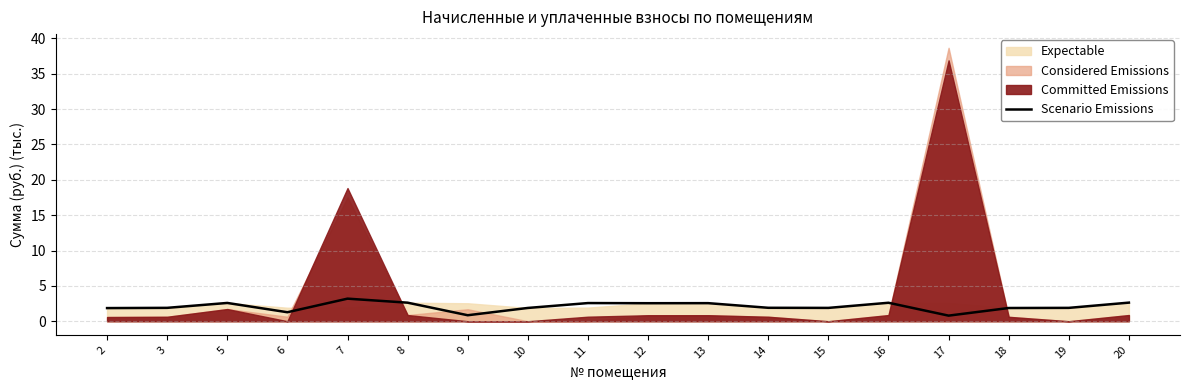

The Scenario Emissions series shows 0.8 at 17. True or false?

True